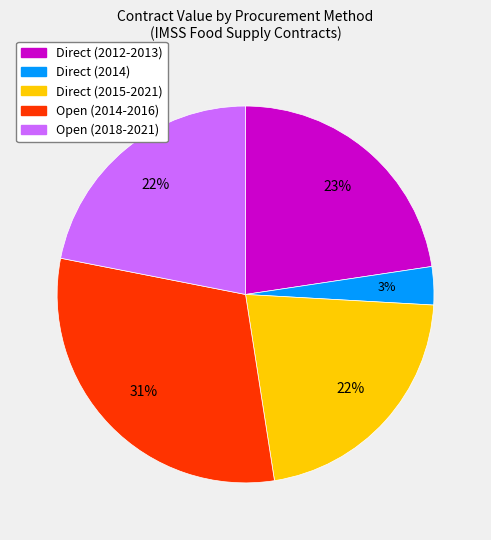

Does any single category account for the majority?

No